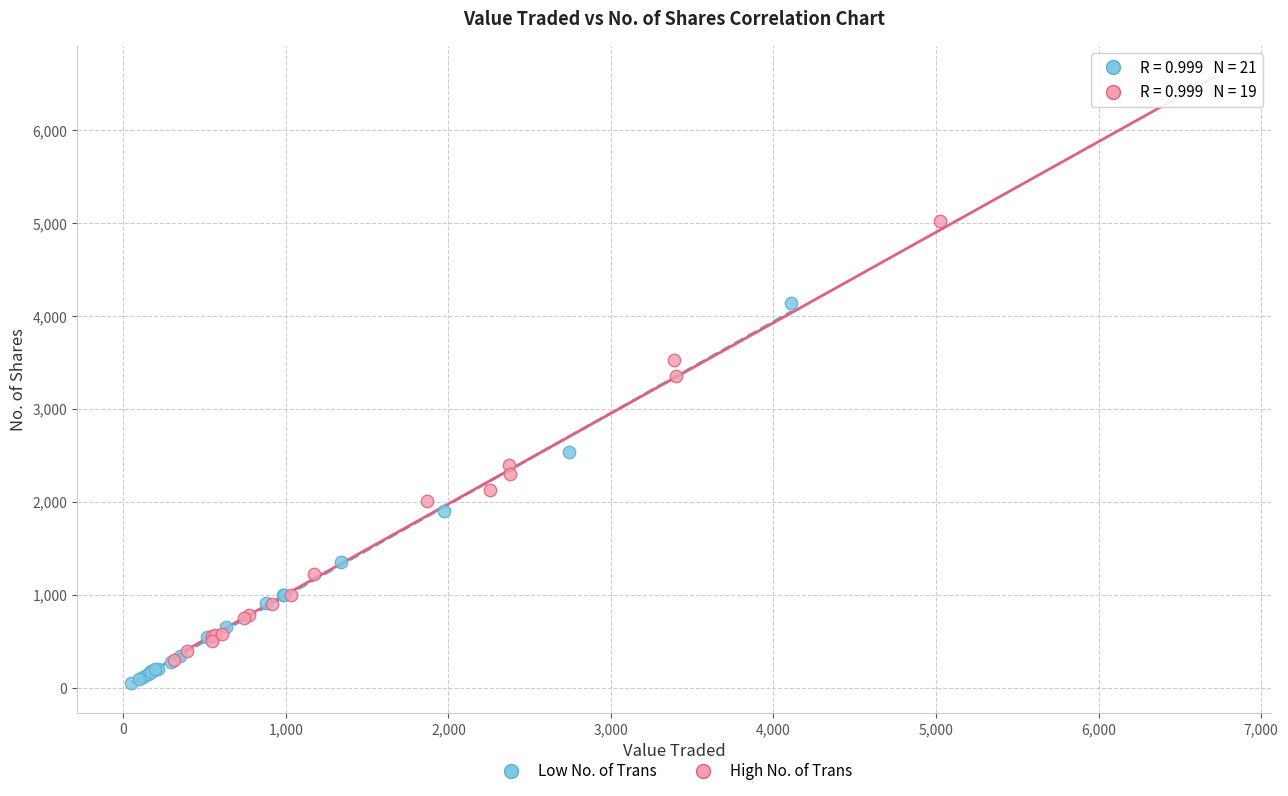

Which series contains the highest Y value?

High No. of Trans